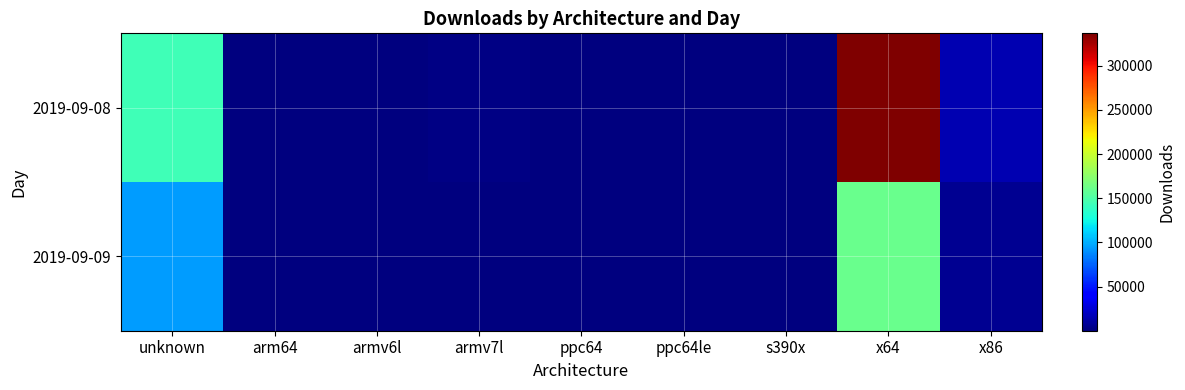

Which series has the largest total across all categories?

2019-09-08